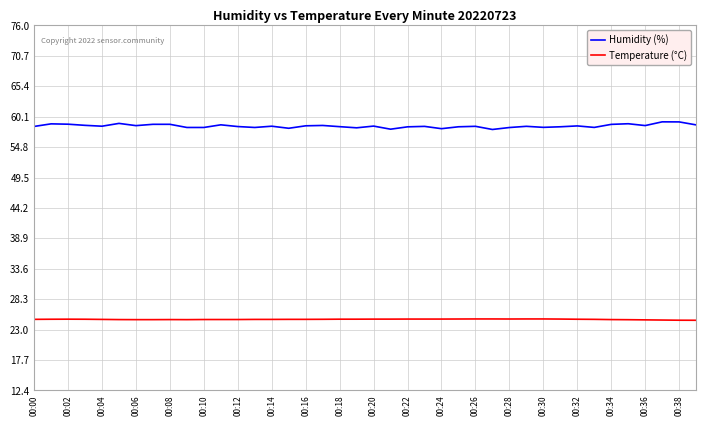

Does the chart have visible grid lines?

Yes